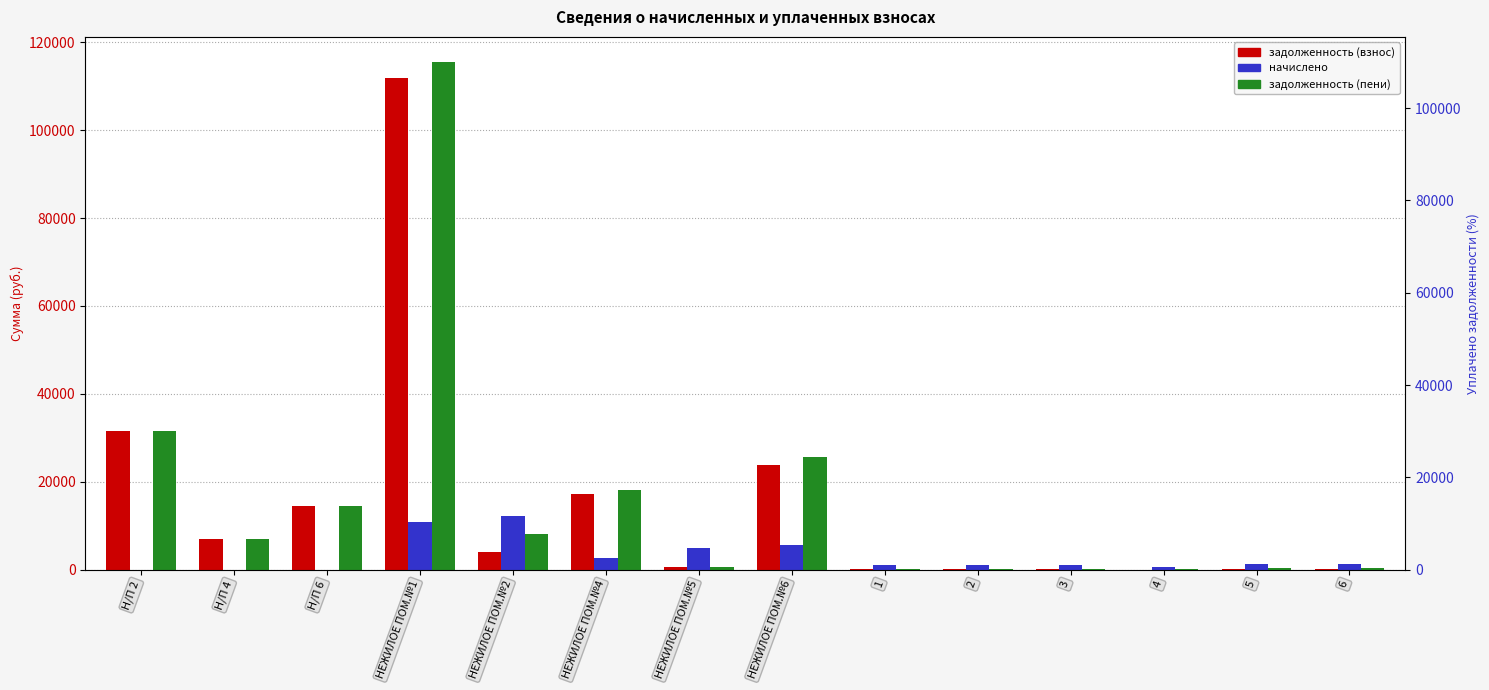

What is the difference between the задолженность (пени) values at НЕЖИЛОЕ ПОМ.№1 and 2?

115178.7